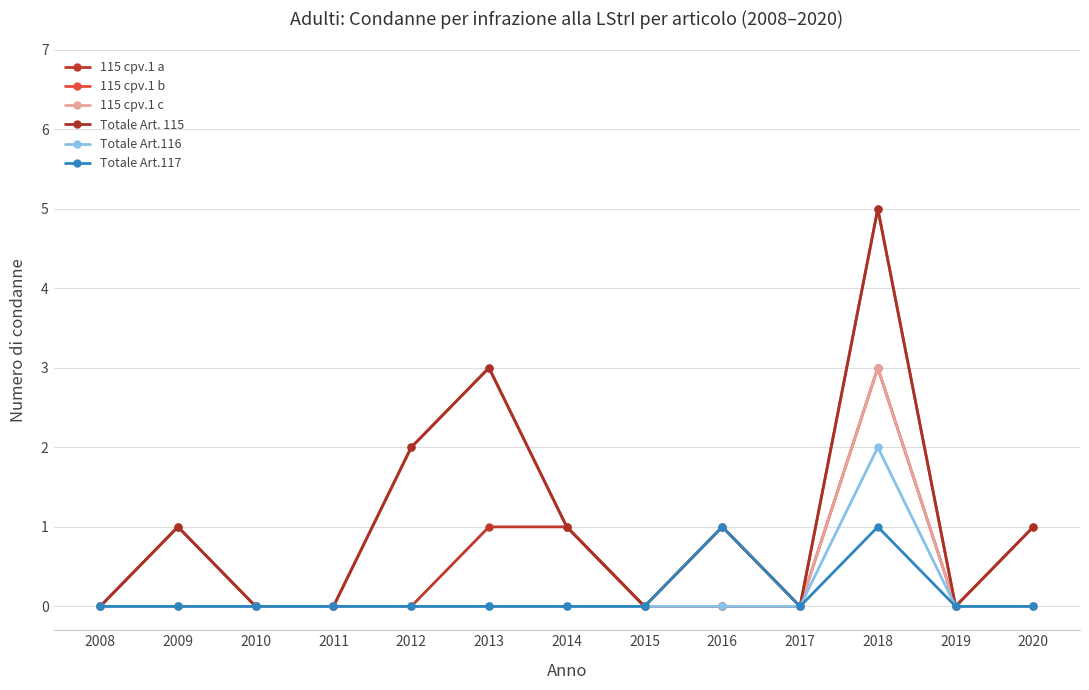

Does the chart have visible grid lines?

Yes